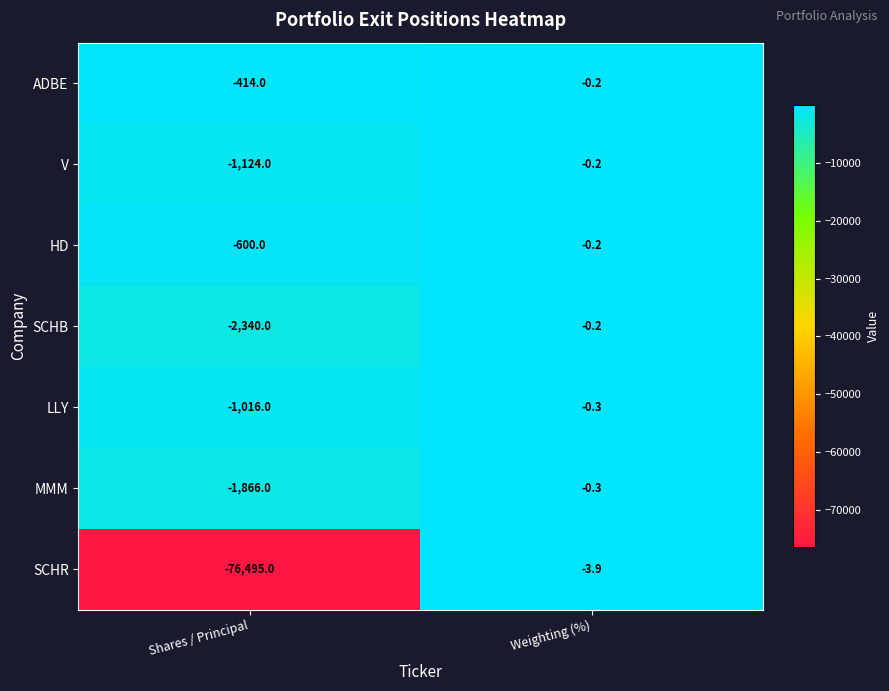

What is the difference between the maximum and minimum values in the SCHB series?

2339.8